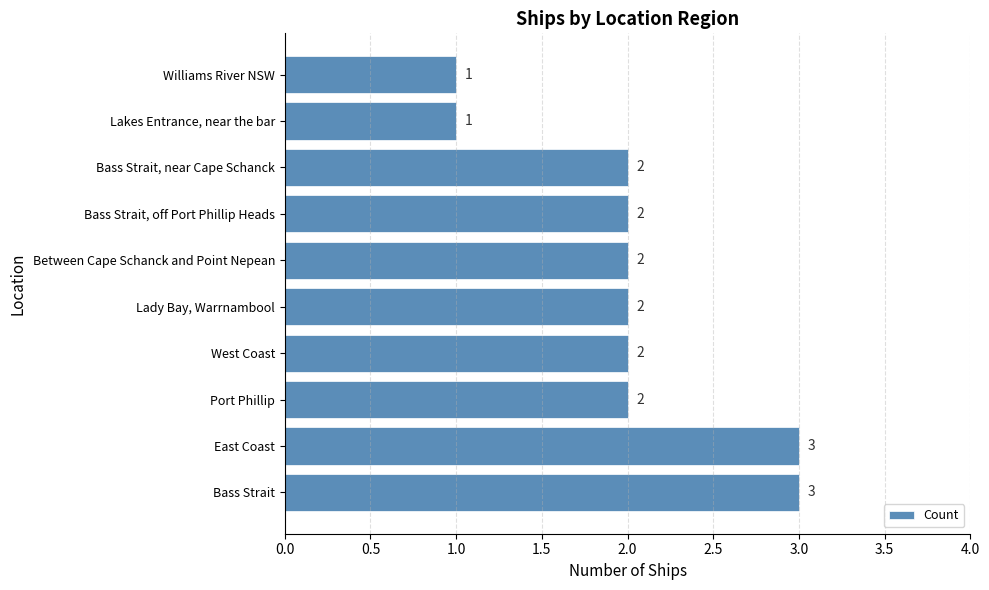

What is the average value?

2